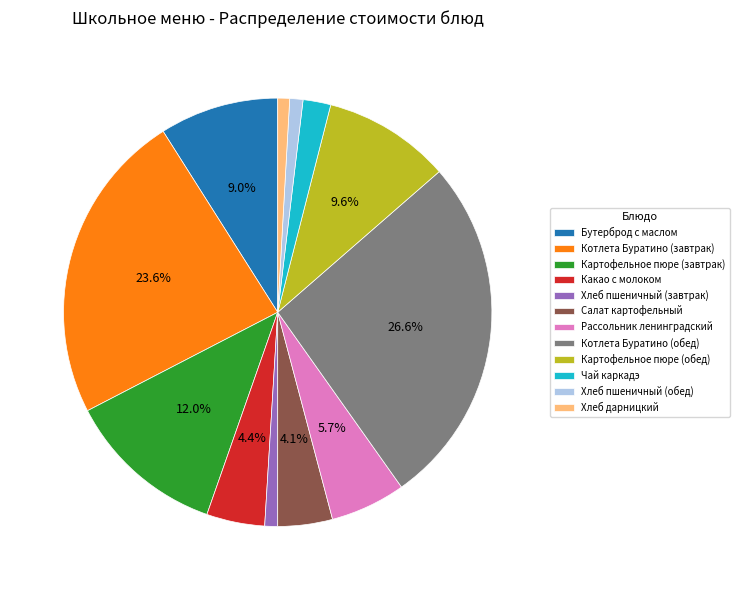

How many slices are in this pie chart?

12